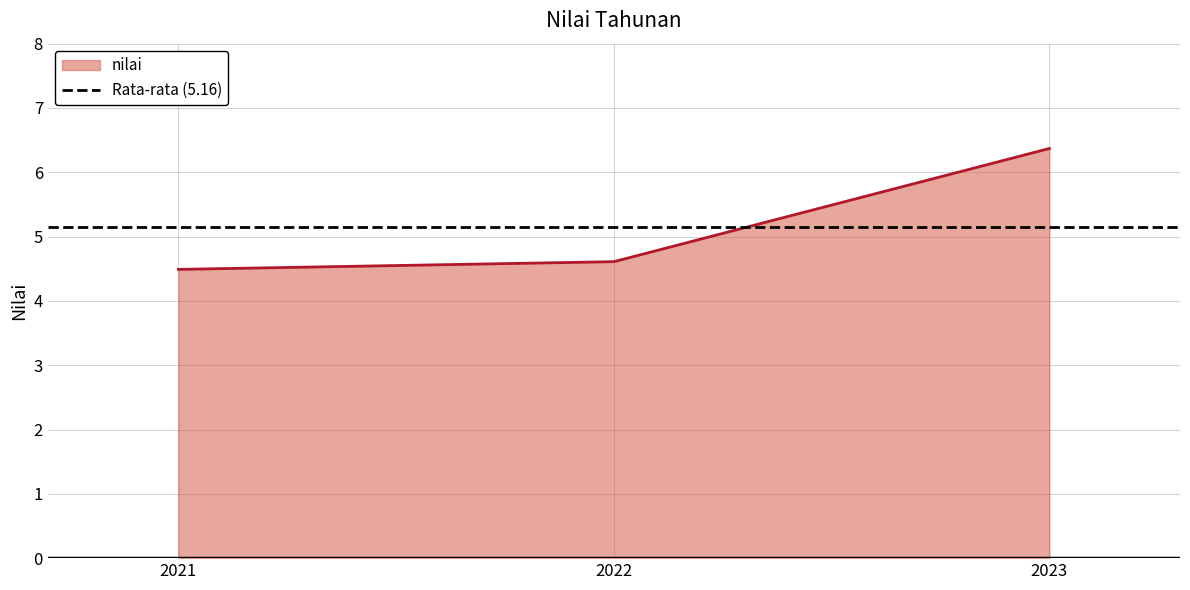

What is the sum of the values at 2023 and 2021?

10.9